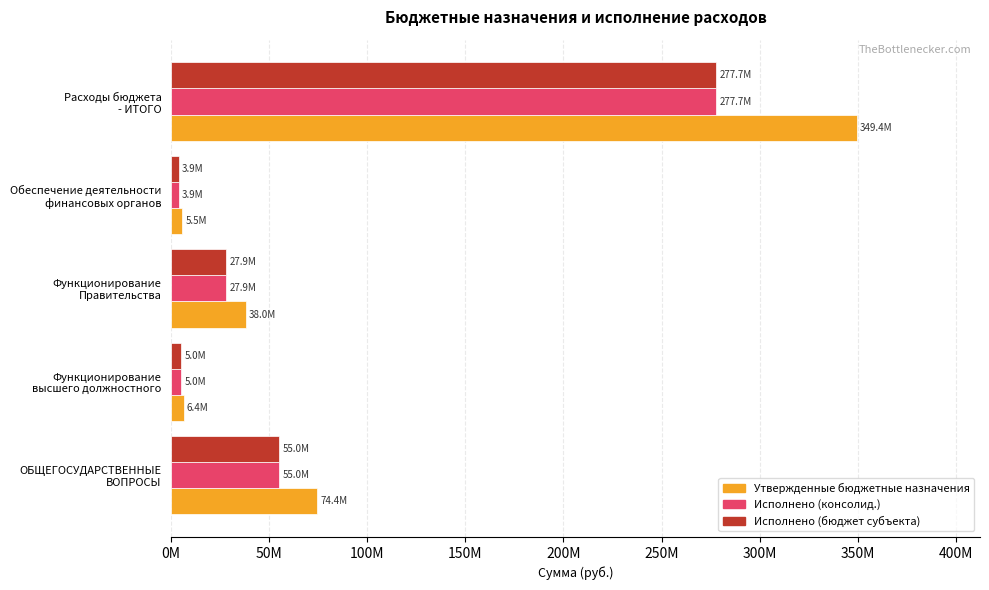

What are all the series names shown in the legend?

Утвержденные бюджетные назначения, Исполнено (консолид.), Исполнено (бюджет субъекта)